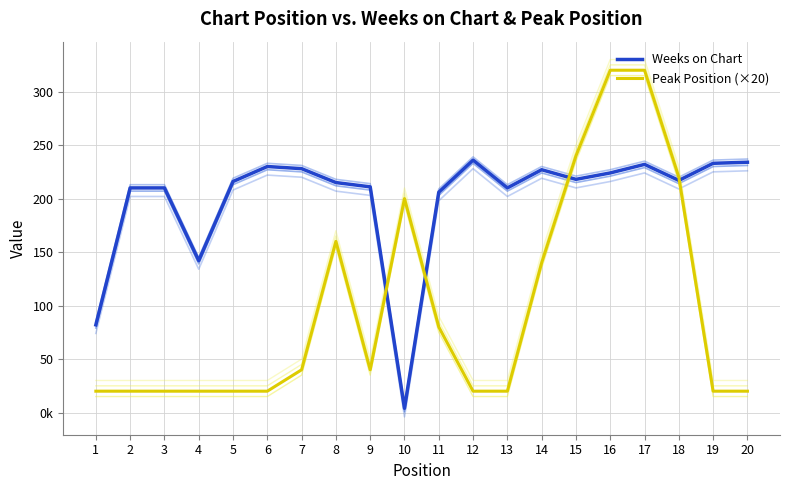

Rank the series at 4 from lowest to highest value.

Peak Position (×20), Weeks on Chart